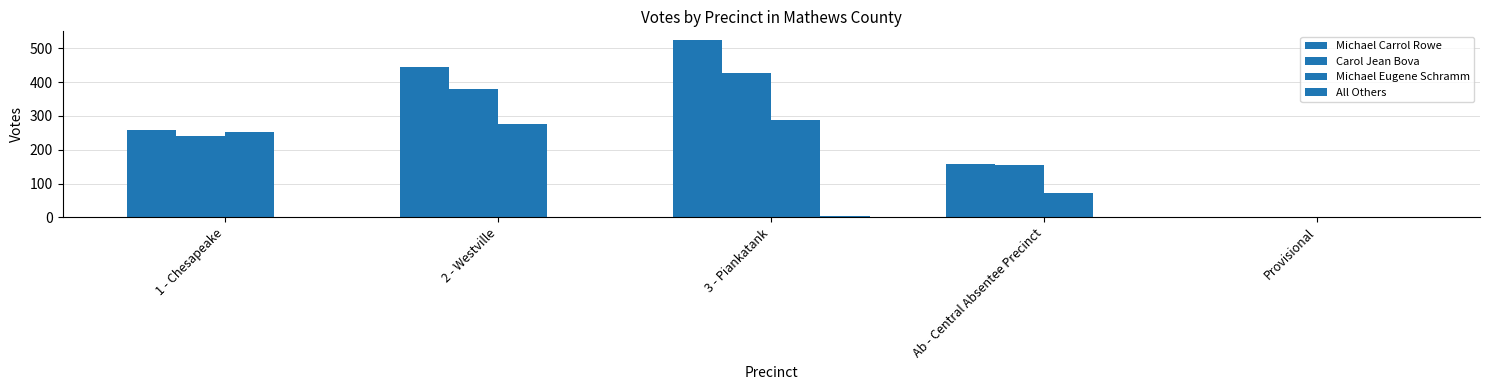

How many groups of bars are there?

5